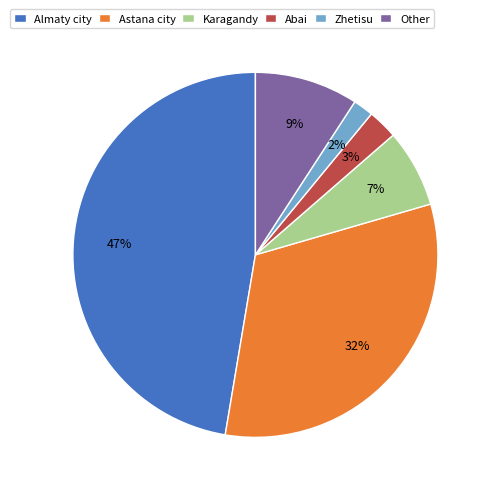

Is it true that Almaty city is 47% of the pie?

True